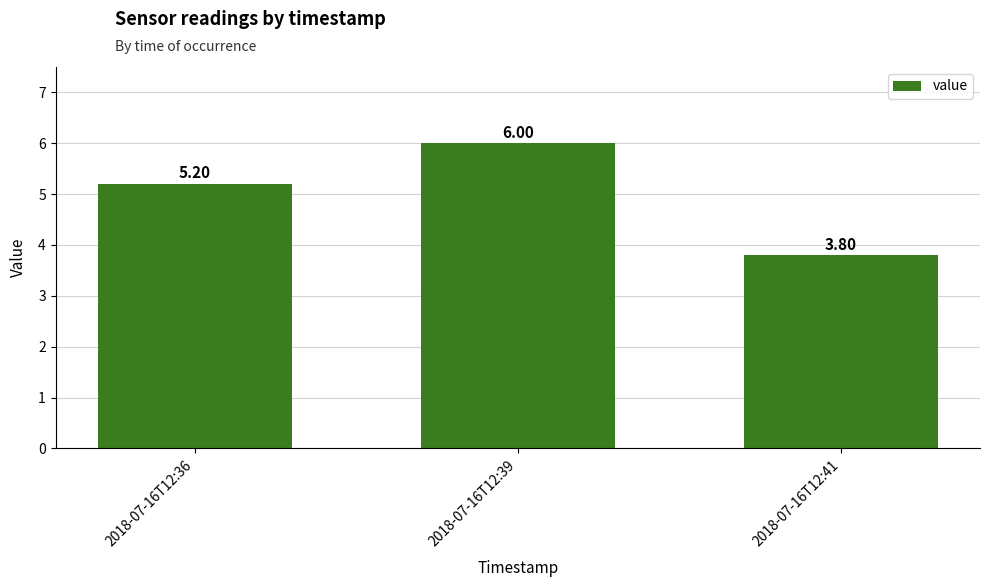

What is the value of the 2nd bar from the left?

6.0